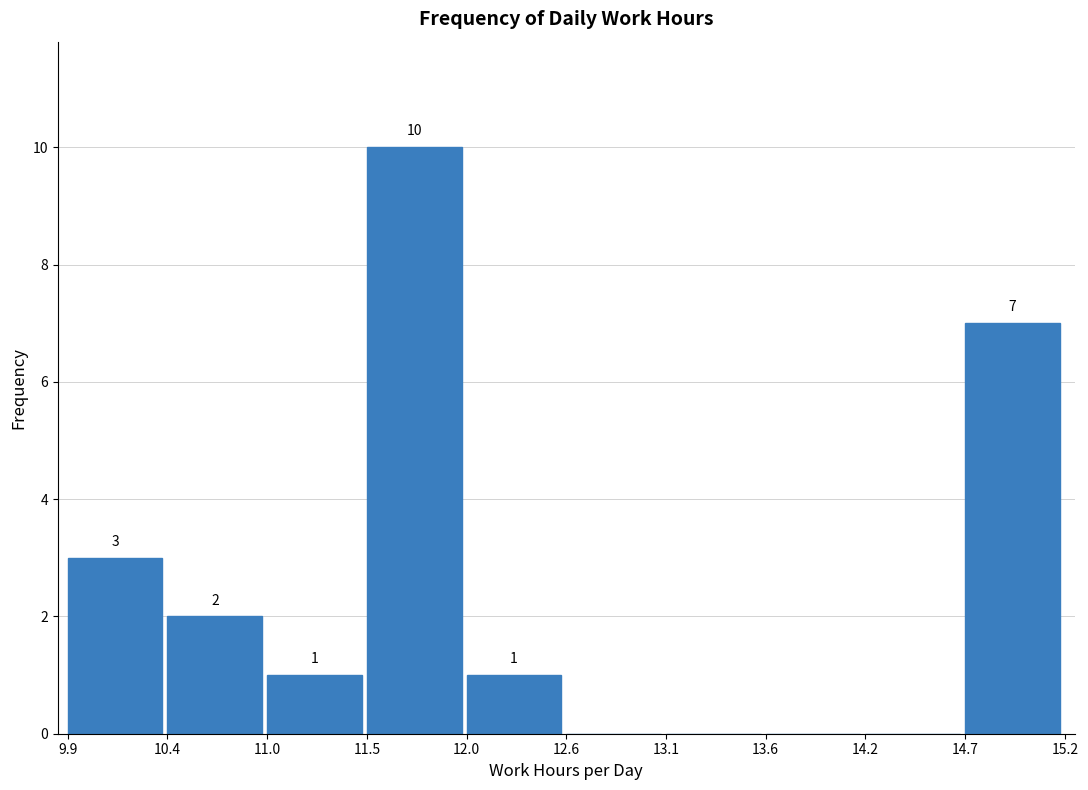

Over which range of the x-axis is the bar tallest?

11.5 to 12.0